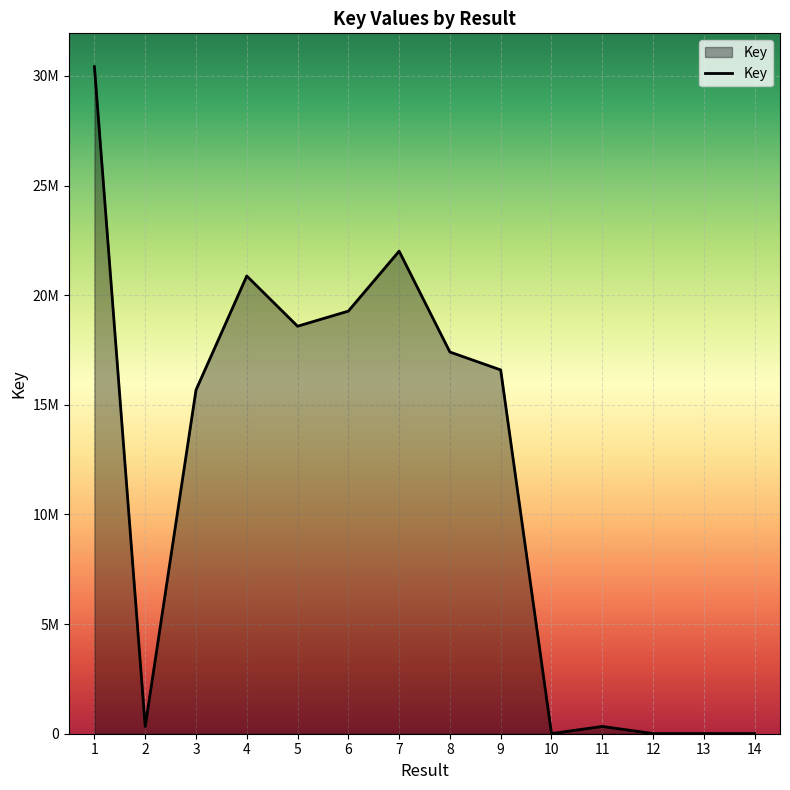

What is the sum of the values at 14 and 4?

20885209